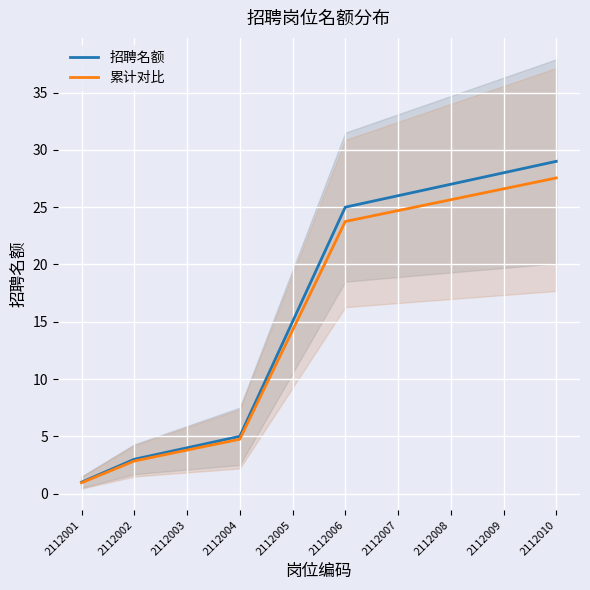

Reading right to left, list all the values displayed in this chart.

招聘名额: 2112010=29.0	2112009=28.0	2112008=27.0	2112007=26.0	2112006=25.0	2112005=15.0	2112004=5.0	2112003=4.0	2112002=3.0	2112001=1.0
累计对比: 2112010=27.5	2112009=26.6	2112008=25.6	2112007=24.7	2112006=23.8	2112005=14.2	2112004=4.8	2112003=3.8	2112002=2.8	2112001=0.9